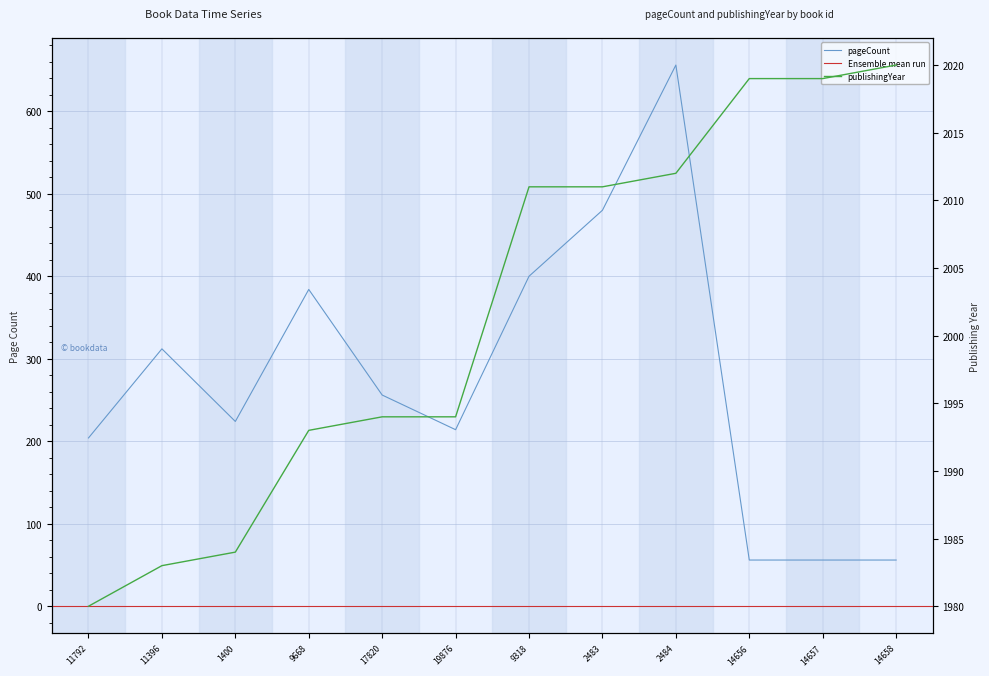

Where is publishingYear nearest to the value 2000?

17820